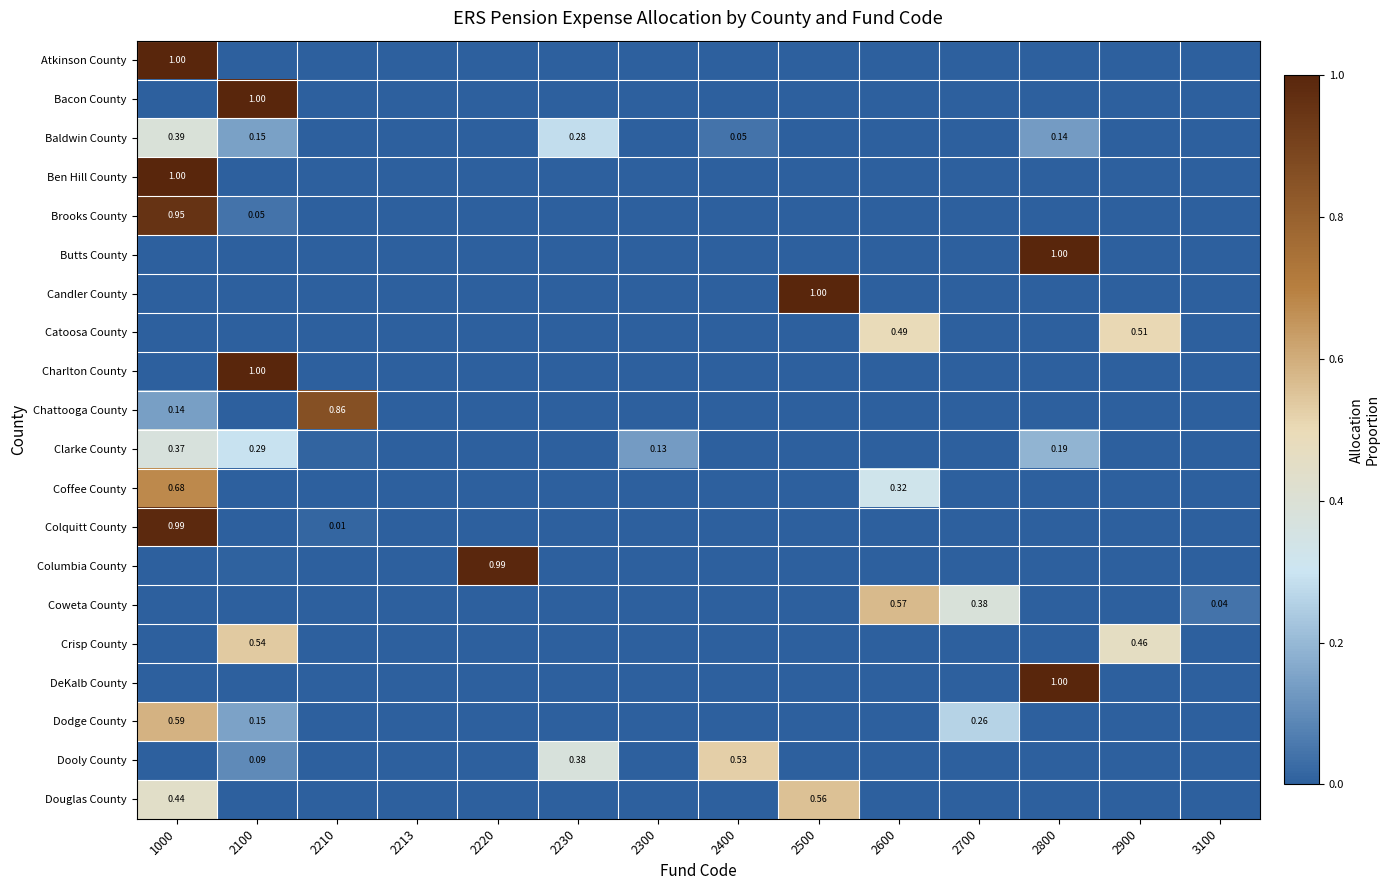

At 2213, list the series in order from smallest to largest.

Atkinson County, Bacon County, Baldwin County, Ben Hill County, Brooks County, Butts County, Candler County, Catoosa County, Charlton County, Chattooga County, Clarke County, Coffee County, Colquitt County, Columbia County, Coweta County, Crisp County, DeKalb County, Dodge County, Dooly County, Douglas County